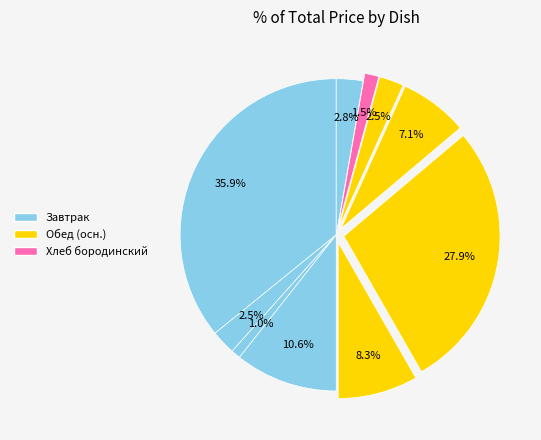

How many segments does this pie chart have?

10